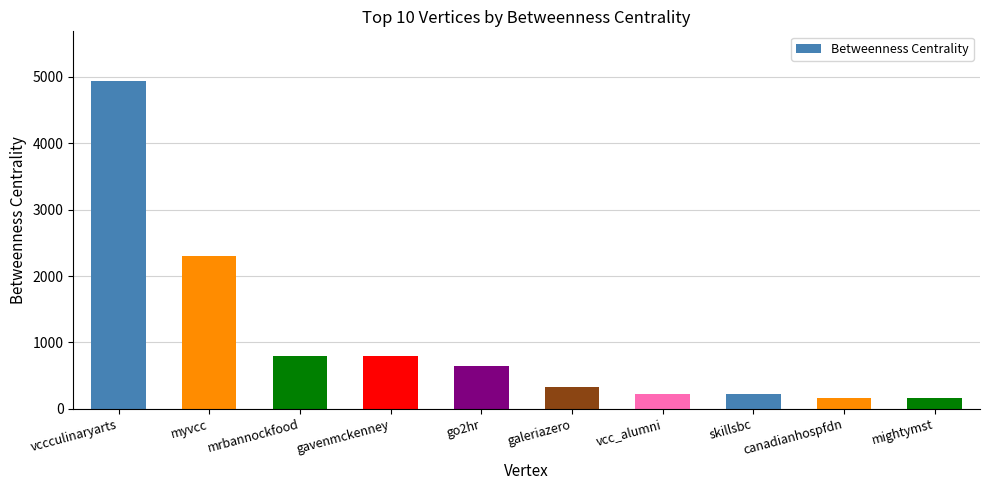

At which category does the chart reach its peak across all series?

vccculinaryarts